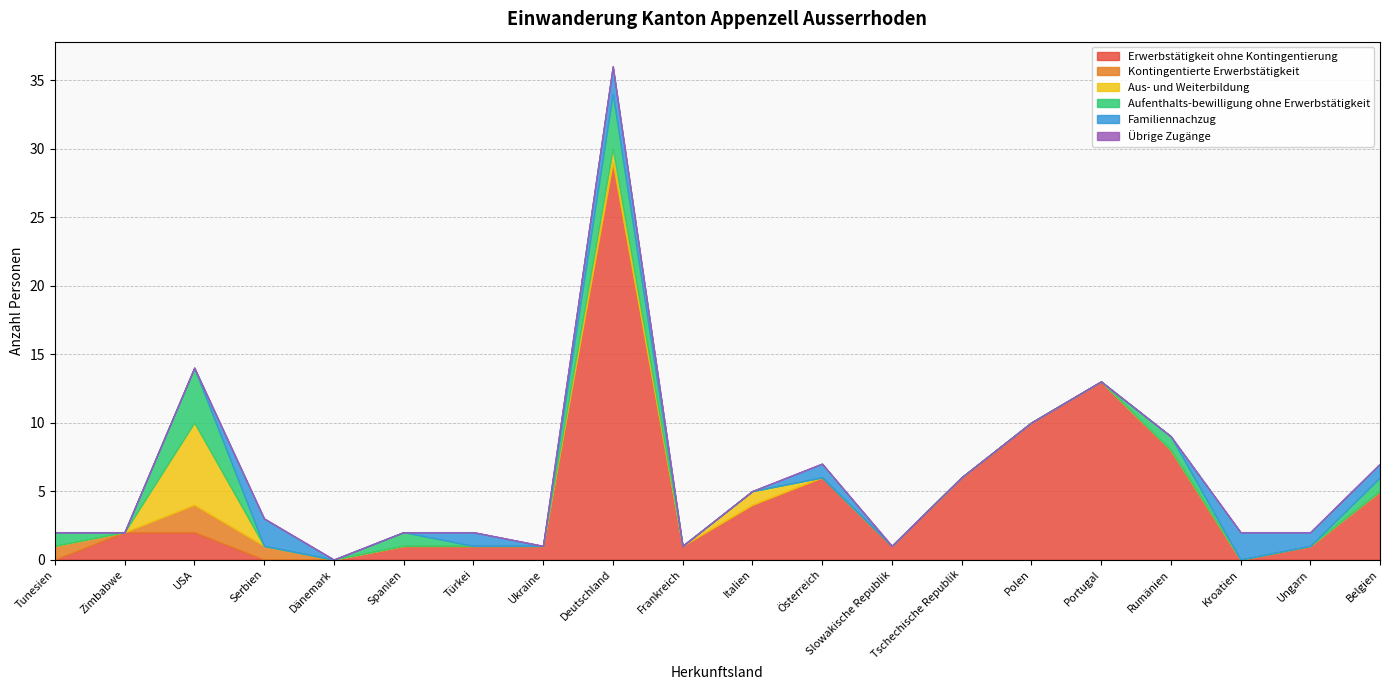

Is it true that Erwerbstätigkeit ohne Kontingentierung equals 16 at Kroatien?

False